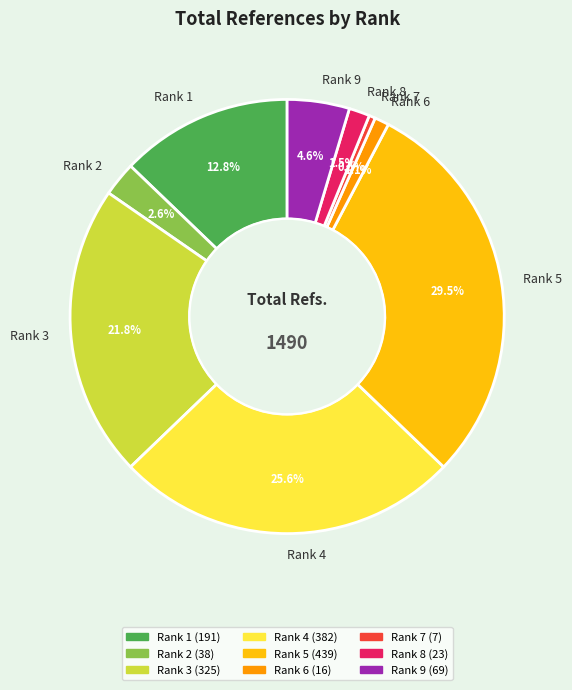

Approximately how many times larger is the value at Rank 9 compared to Rank 1?

0.4